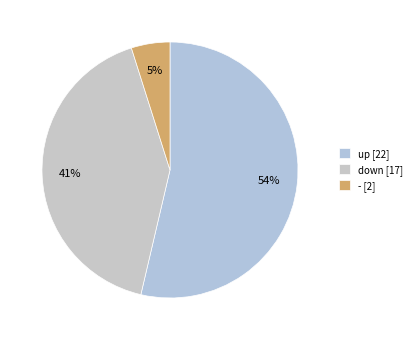

Is there any slice that represents more than half of the pie?

Yes